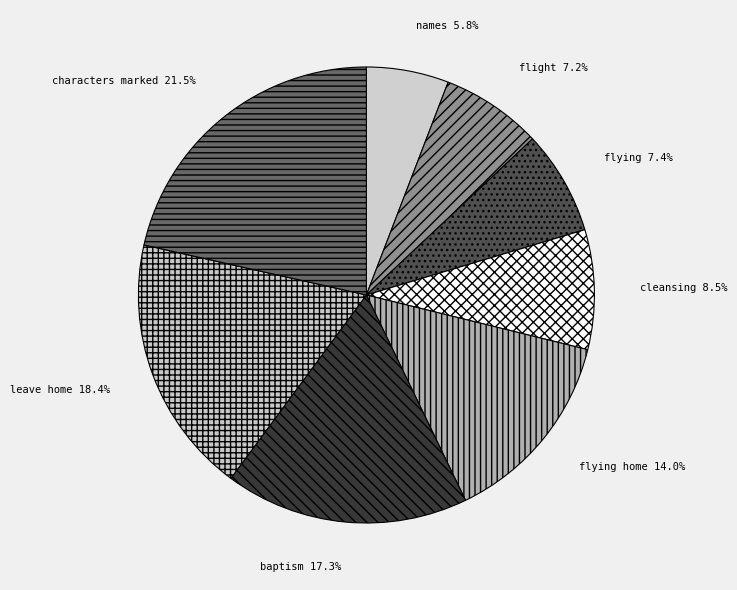

What is the smallest slice in the pie chart?

names